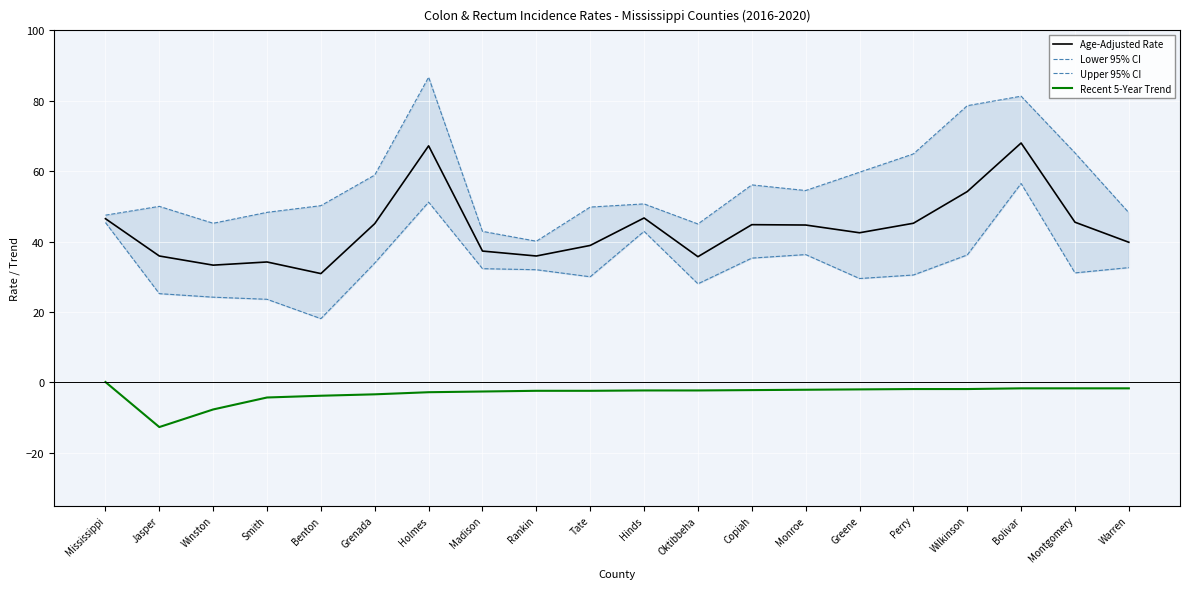

List the series in order of their peak value, lowest first.

Recent 5-Year Trend, Lower 95% CI, Age-Adjusted Rate, Upper 95% CI